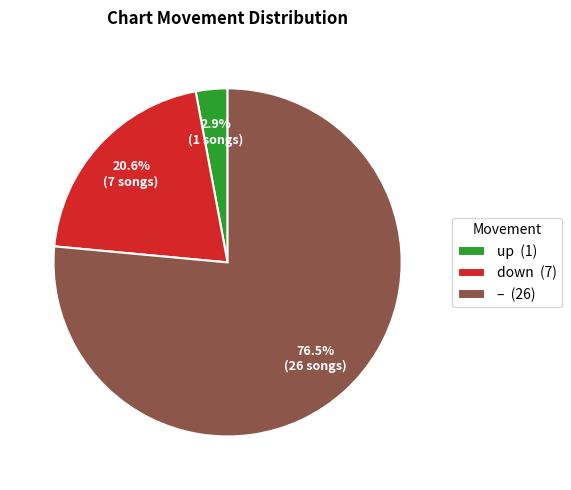

Rank the categories by value from lowest to highest.

up (1), down (7), – (26)